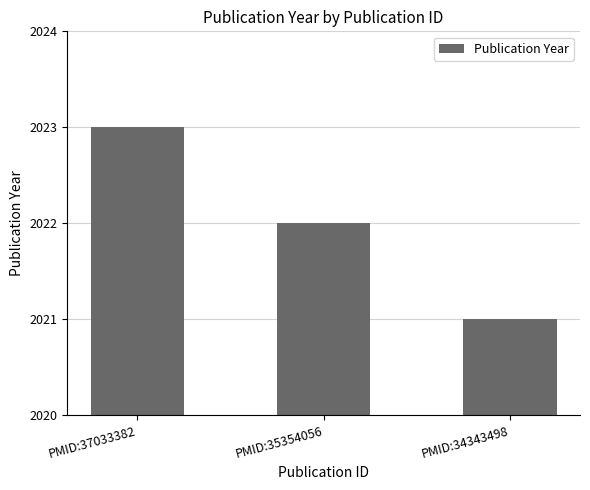

What is the difference between the maximum and minimum values?

2